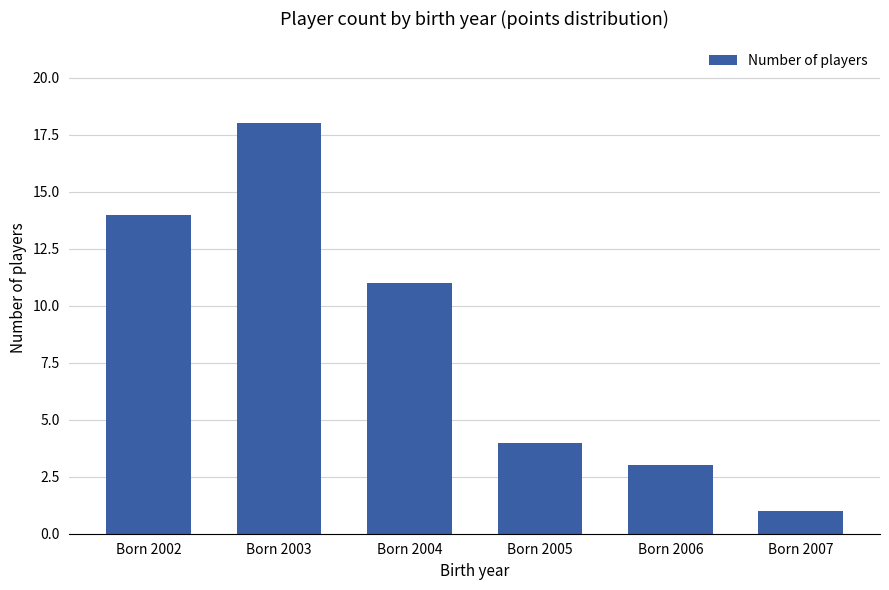

Which label corresponds to the largest value in the chart?

Born 2003